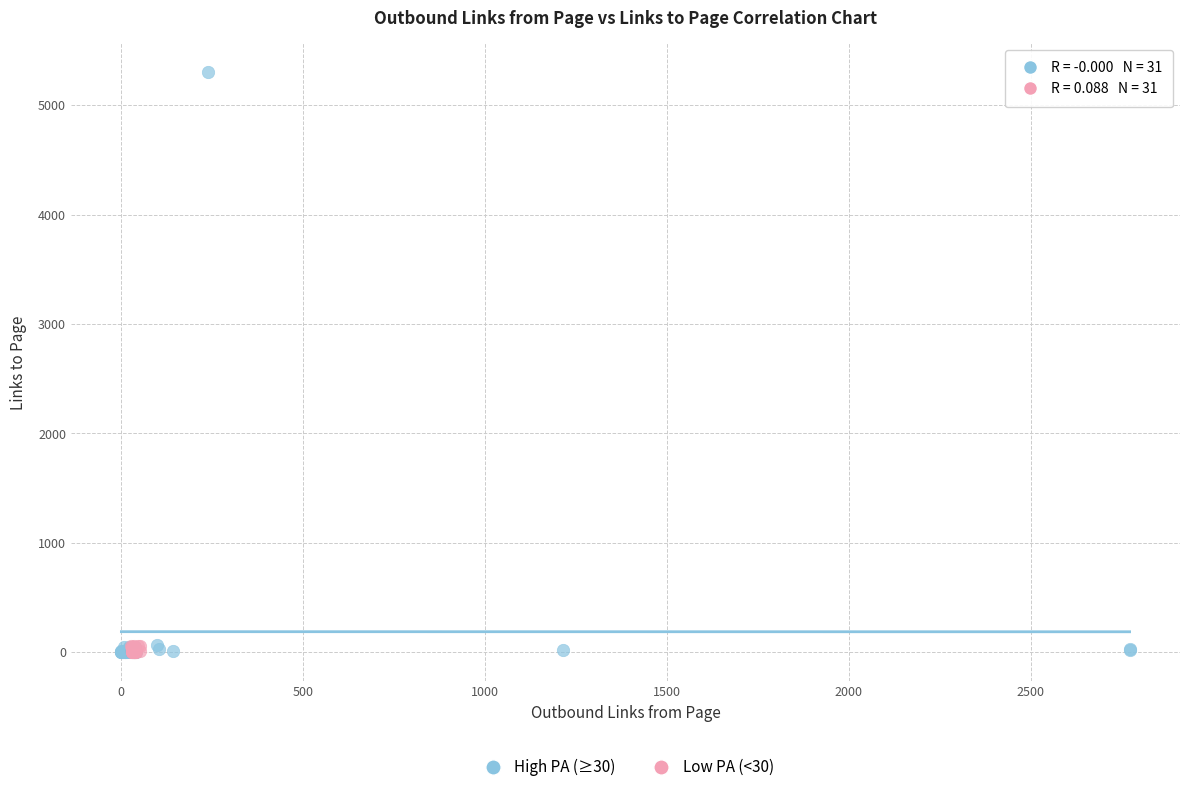

Which series has the widest spread of Y values?

High PA (≥30)